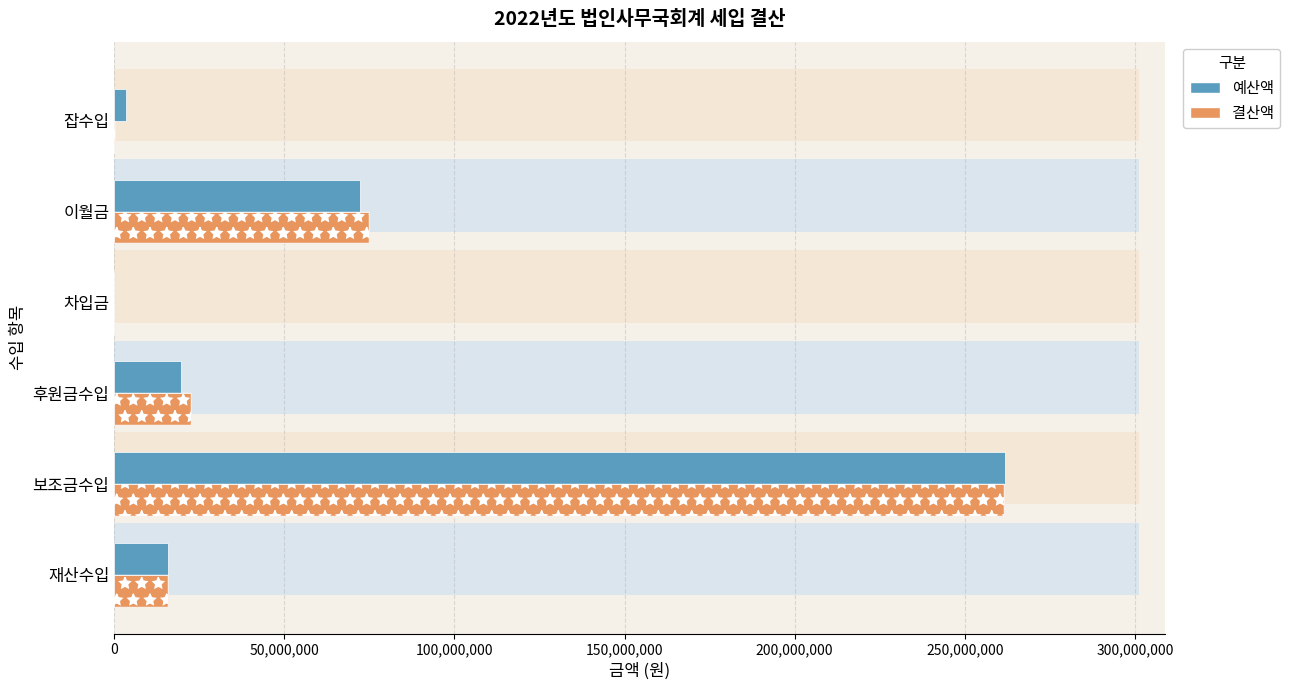

What is the difference between the maximum and minimum values in the 예산액 series?

261817000